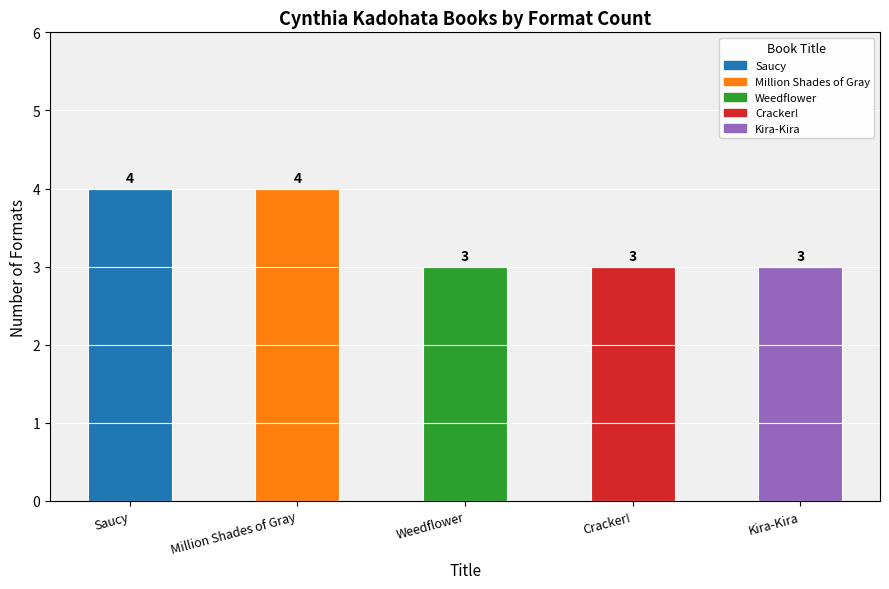

What is the difference between the maximum and second lowest values?

1